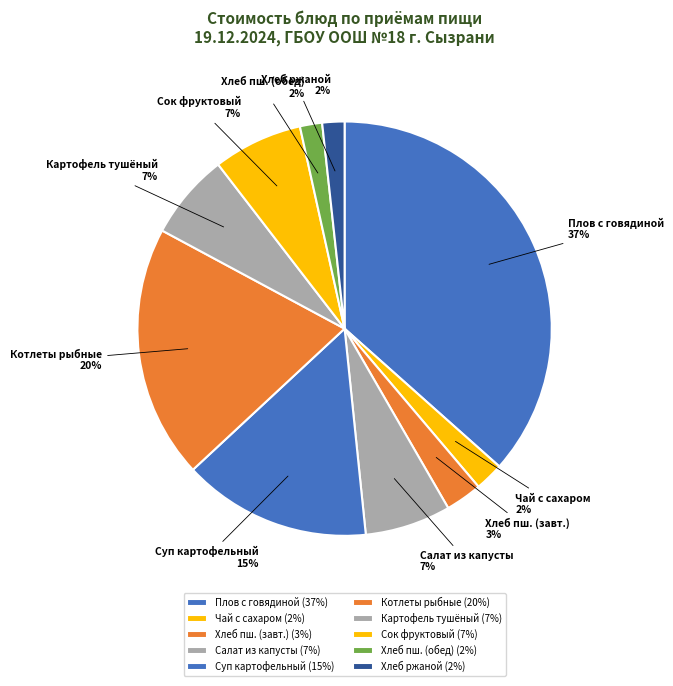

Combined, do Плов с говядиной and Салат из капусты account for over 50%?

No